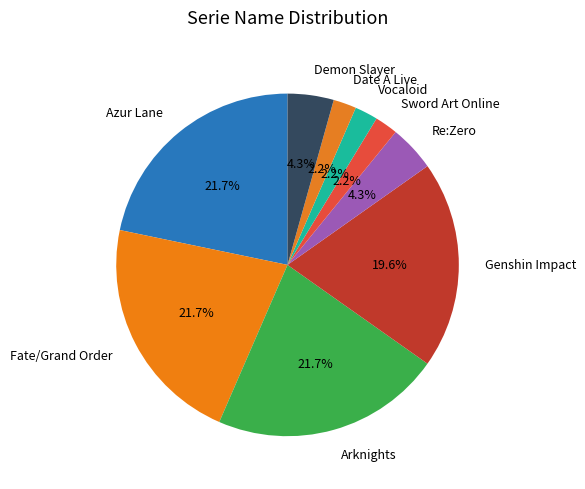

Count the number of slices in the pie.

9